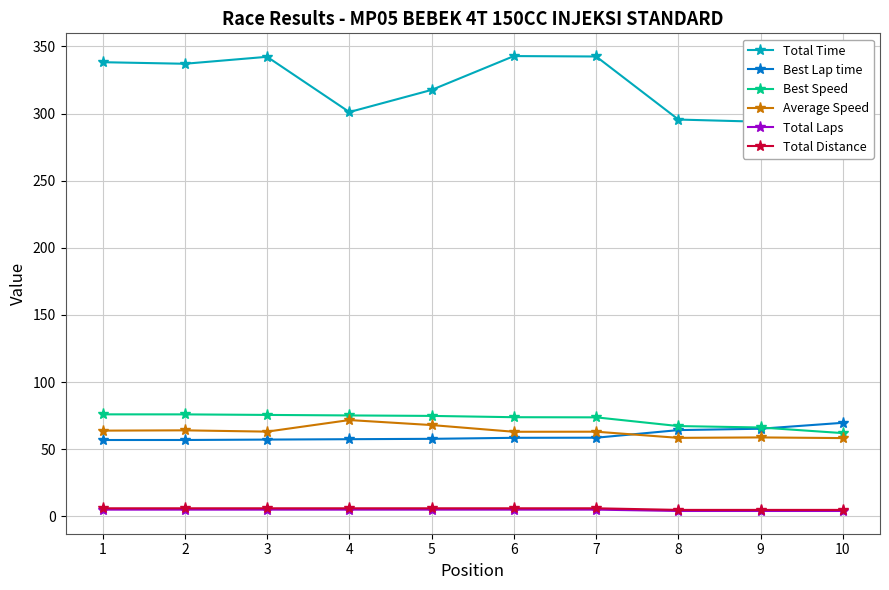

At 5, list the series in order from smallest to largest.

Total Laps, Total Distance, Best Lap time, Average Speed, Best Speed, Total Time